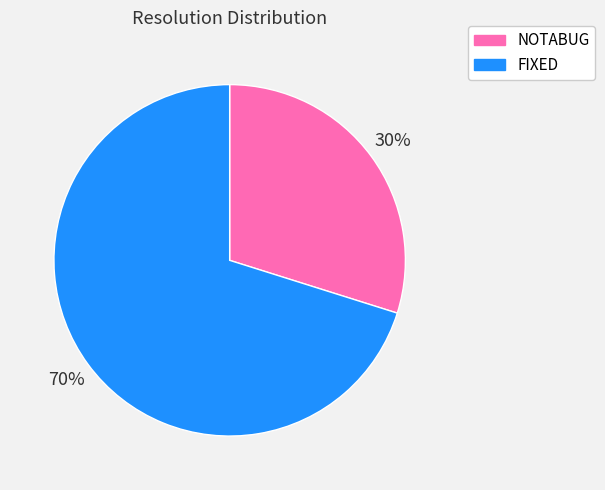

What is the ratio of the value at NOTABUG to the value at FIXED?

0.4